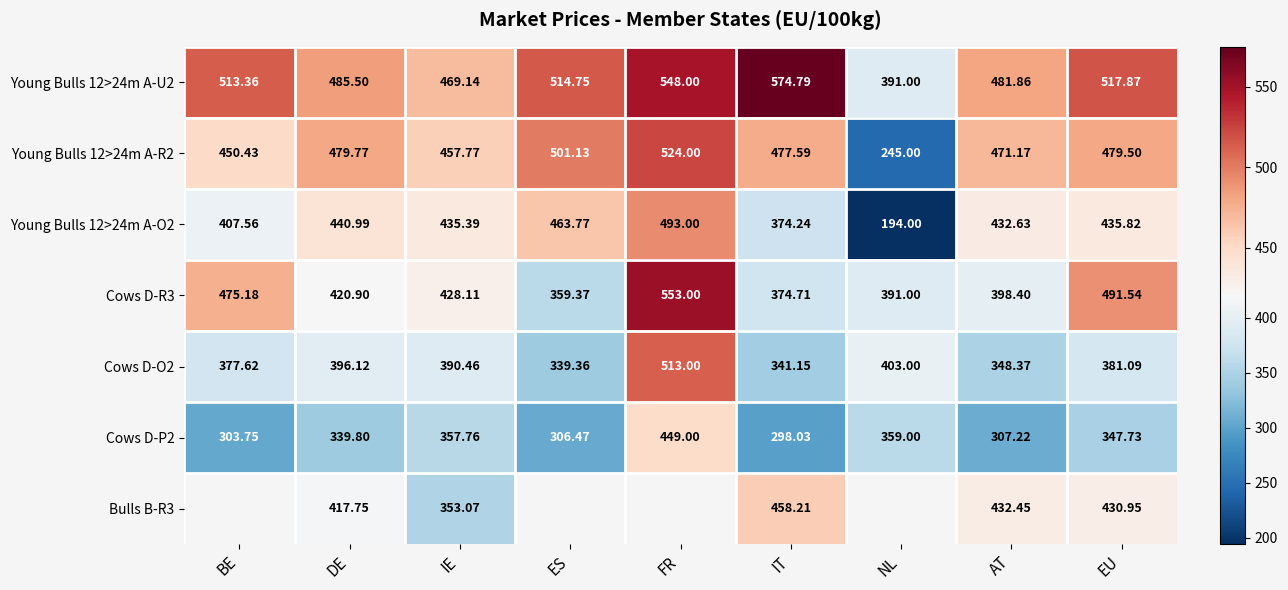

Between NL and FR, which is larger?

FR